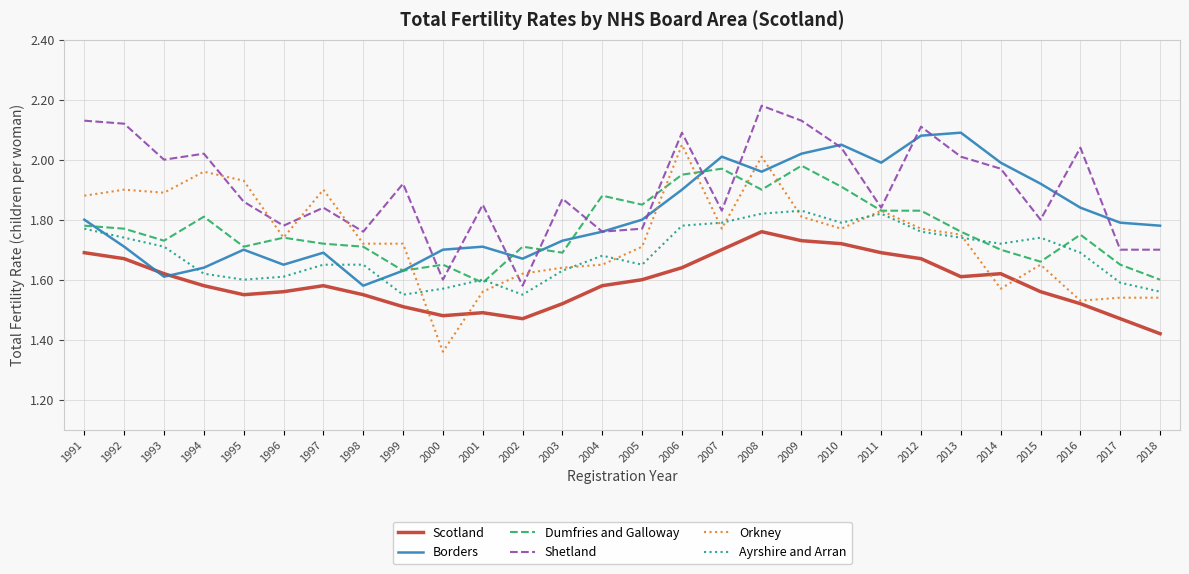

Which category has the highest value across all series?

2008